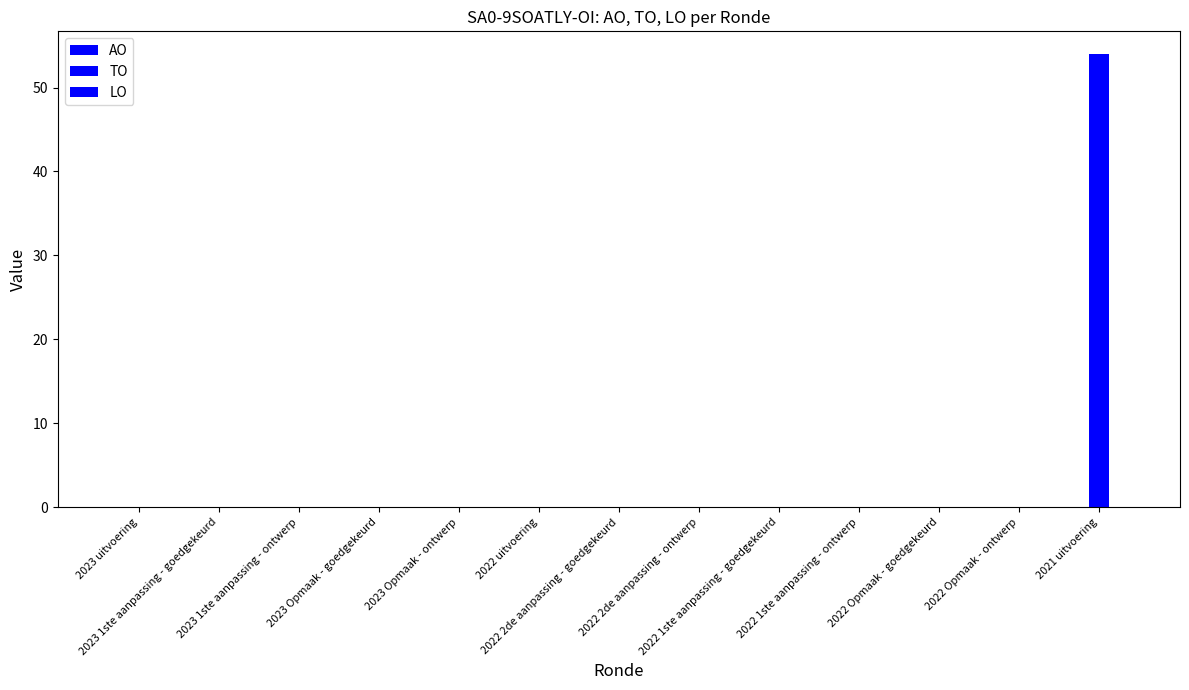

How many categories are shown in the chart?

13